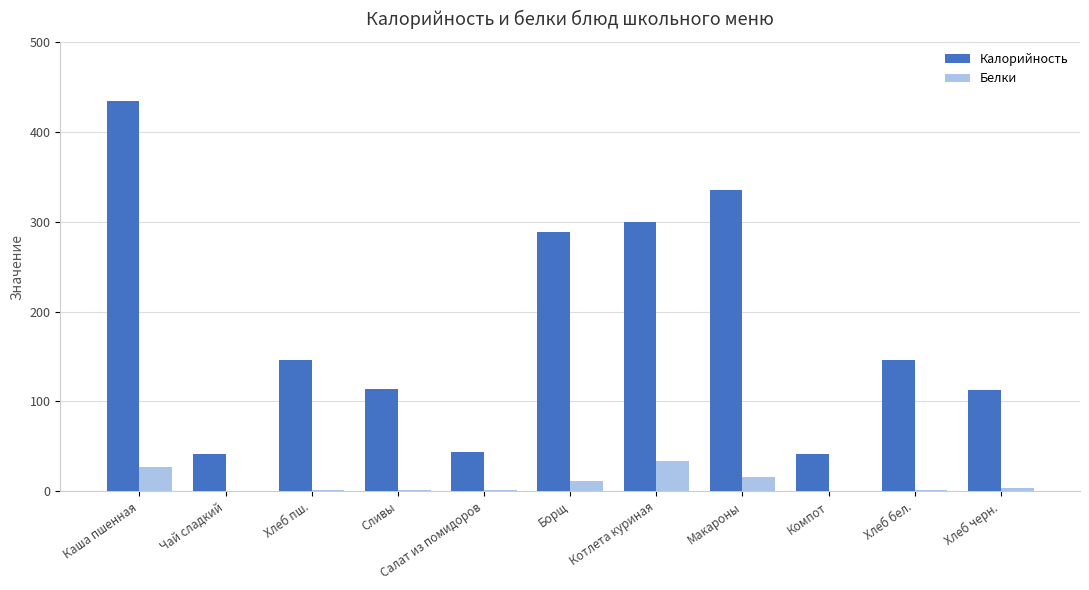

What is the total value across all series at Чай сладкий?

41.2